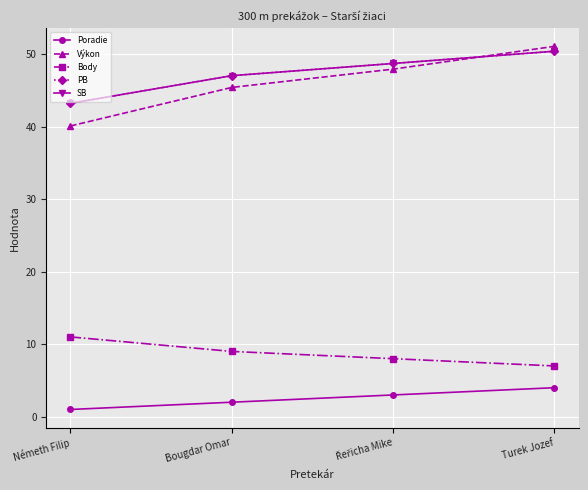

How many categories are shown in the chart?

4